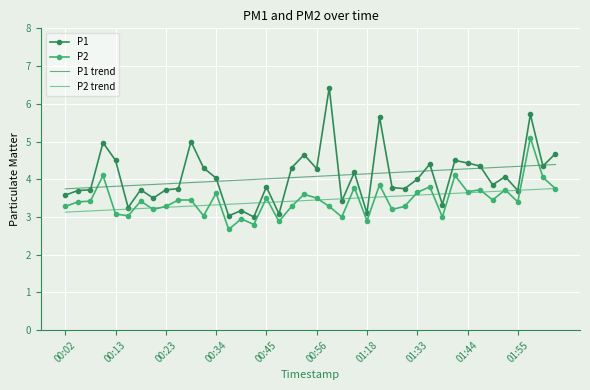

List the series in order of their peak value, lowest first.

P2 trend, P1 trend, P2, P1